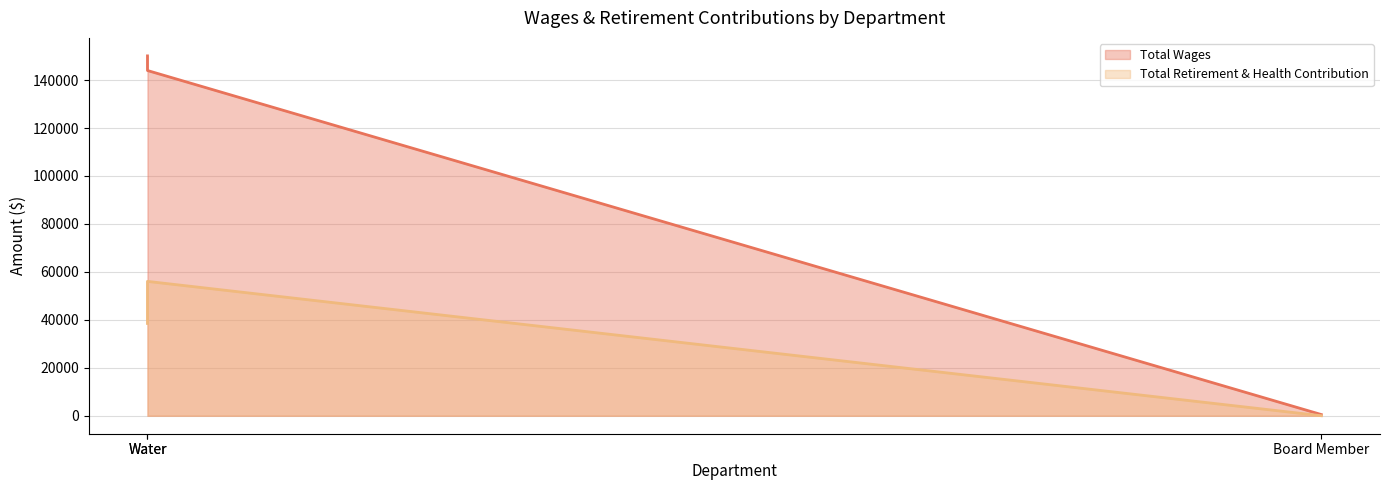

Is the value of Total Wages at Water greater than the value of Total Retirement & Health Contribution at Water?

Yes